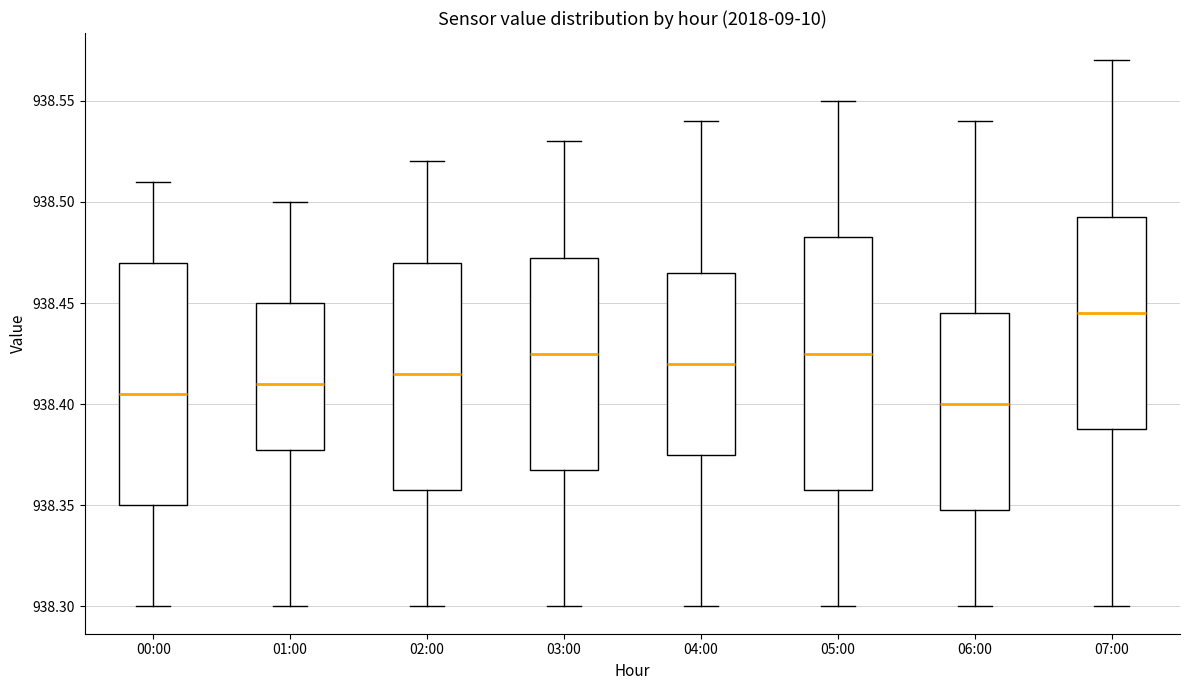

Where does the lower whisker of the box for 04:00 end on the y-axis? The values are not printed on the chart, so give them approximately, as read against the axis.

938.300